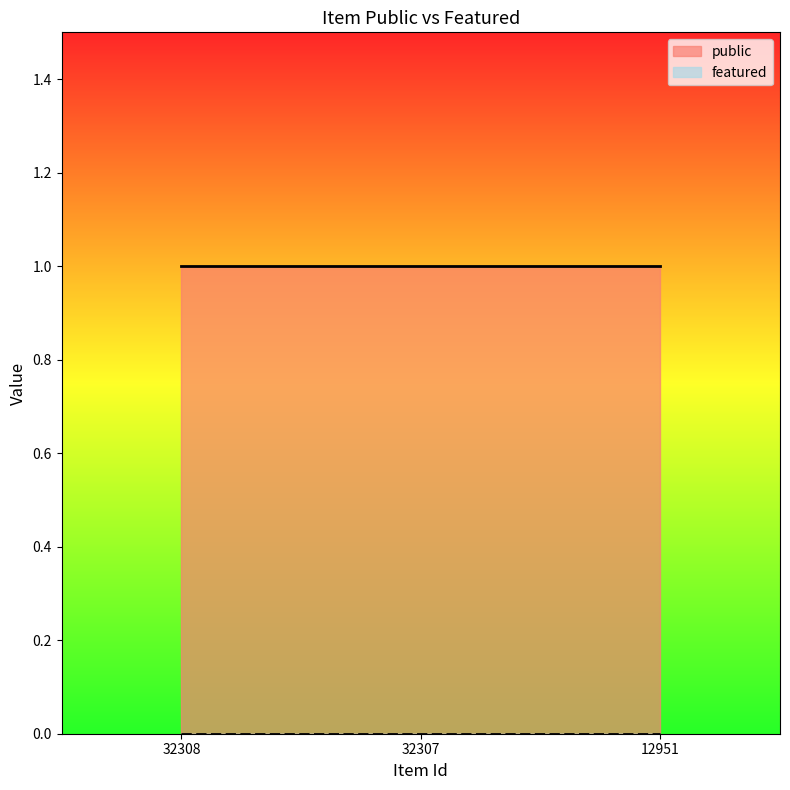

How many lines are shown in the chart?

2